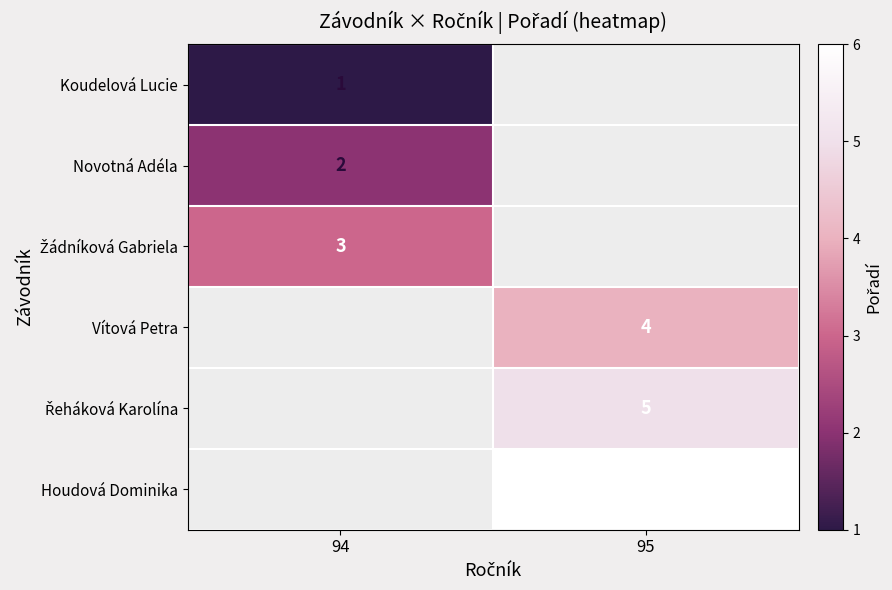

The Houdová Dominika series shows 3 at 95. True or false?

False